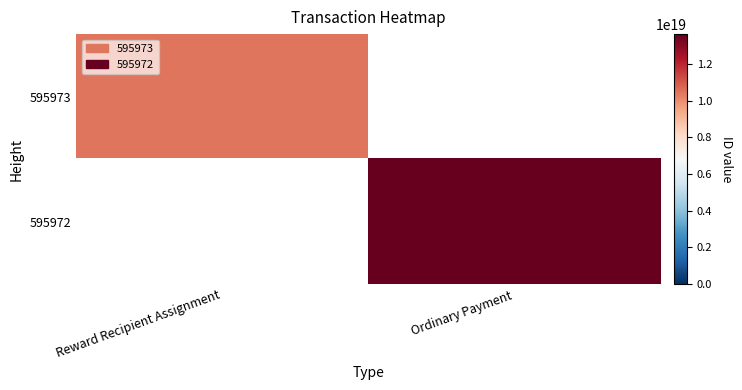

List the series in order of their peak value, lowest first.

595973, 595972